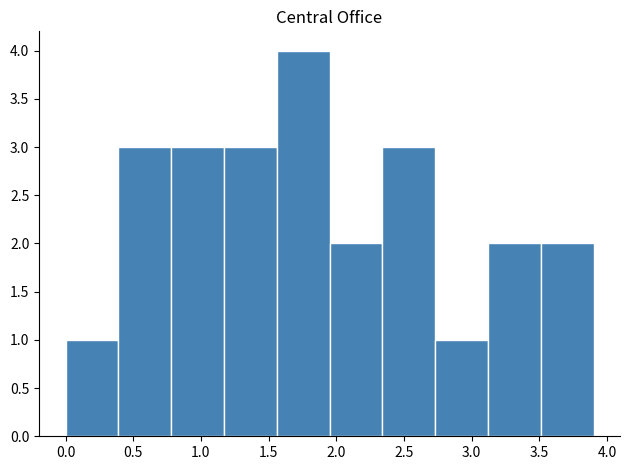

Reading left to right, transcribe this chart: for each bar, give the range it covers on the x-axis and its height. Neither the bar edges nor the heights are printed on the chart, so give them approximately, as read against the axes.

0.00 to 0.39: 1
0.39 to 0.78: 3
0.78 to 1.17: 3
1.17 to 1.56: 3
1.56 to 1.95: 4
1.95 to 2.34: 2
2.34 to 2.73: 3
2.73 to 3.12: 1
3.12 to 3.51: 2
3.51 to 3.90: 2